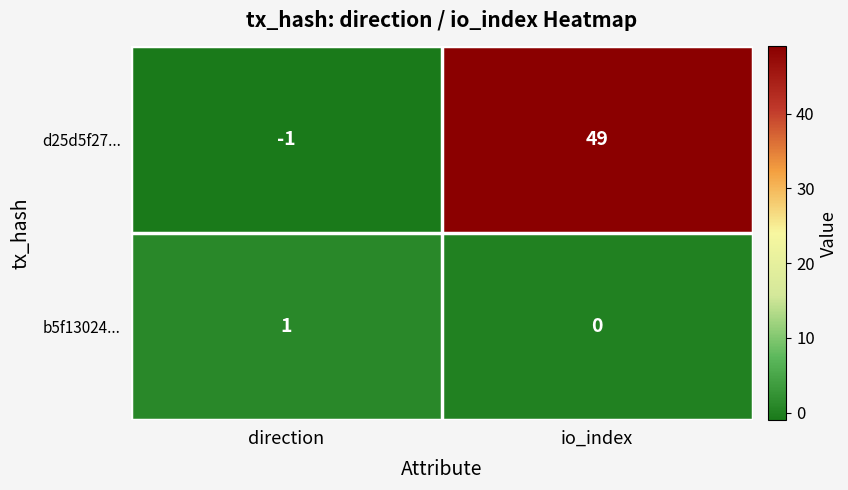

True or false: b5f13024... has a value of -1 at io_index.

False